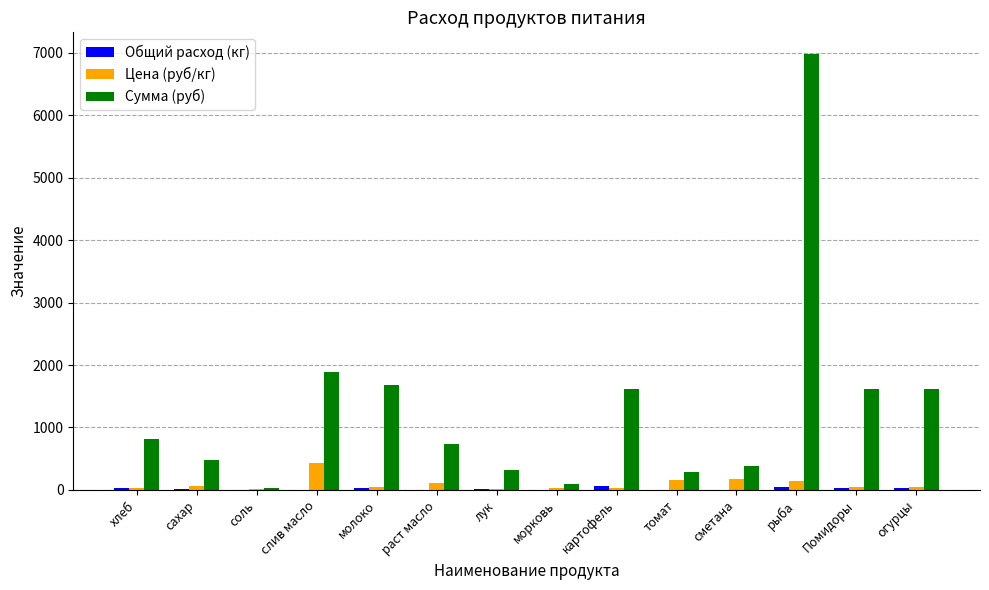

Between соль and молоко, which series saw the biggest shift?

Сумма (руб)